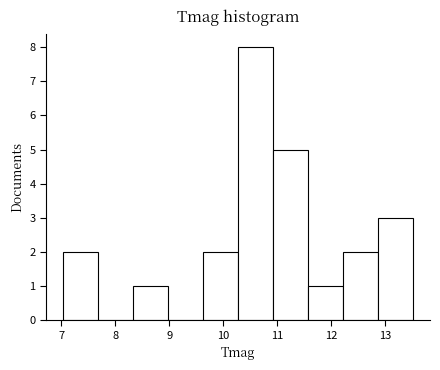

Reading left to right, list every bar in this chart as the range it spans on the x-axis followed by its height. Neither the bar edges nor the heights are printed on the chart, so give them approximately, as read against the axes.

7.0 to 7.7: 2
7.7 to 8.3: 0
8.3 to 9.0: 1
9.0 to 9.6: 0
9.6 to 10.3: 2
10.3 to 10.9: 8
10.9 to 11.6: 5
11.6 to 12.2: 1
12.2 to 12.9: 2
12.9 to 13.5: 3